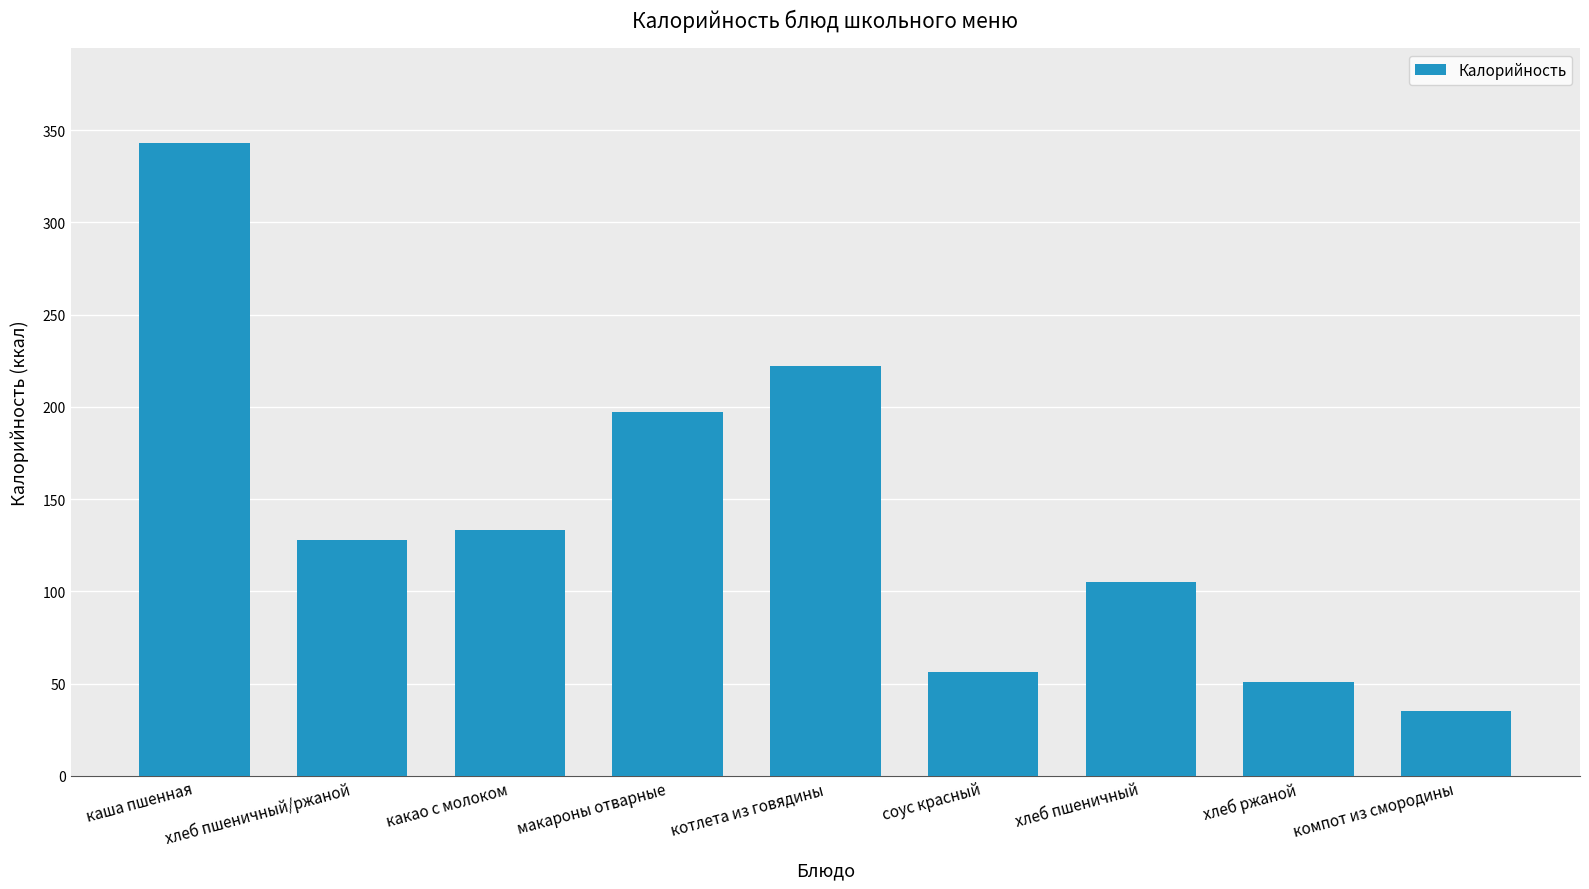

Reading left to right, extract all data points from this chart.

343	128	133	197	222	56	105	51	35